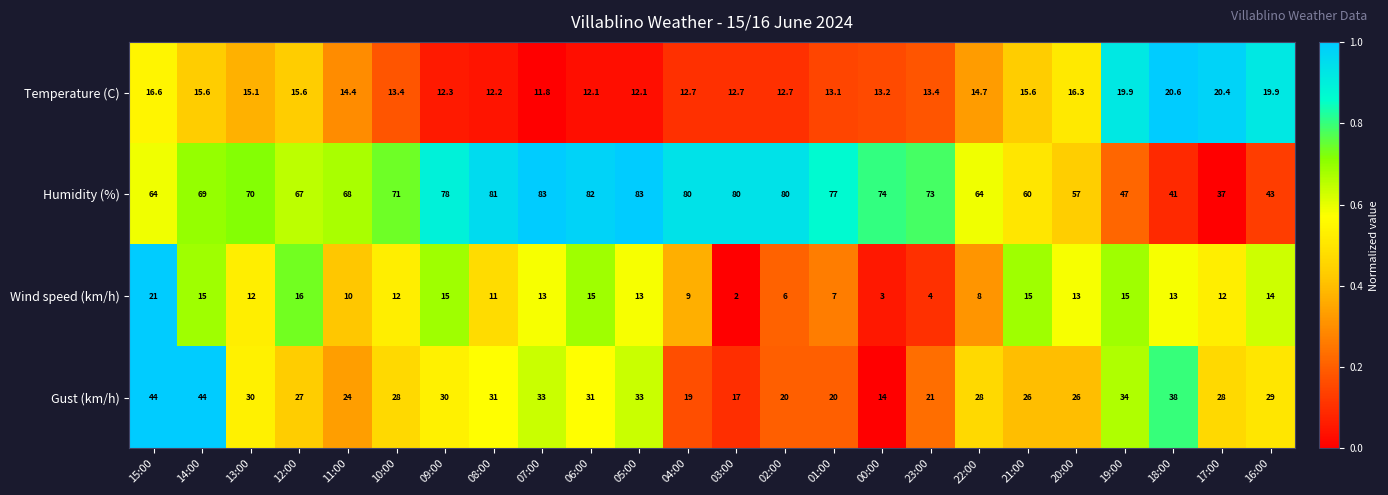

Where does the Temperature (C) series first go above 14?

15:00